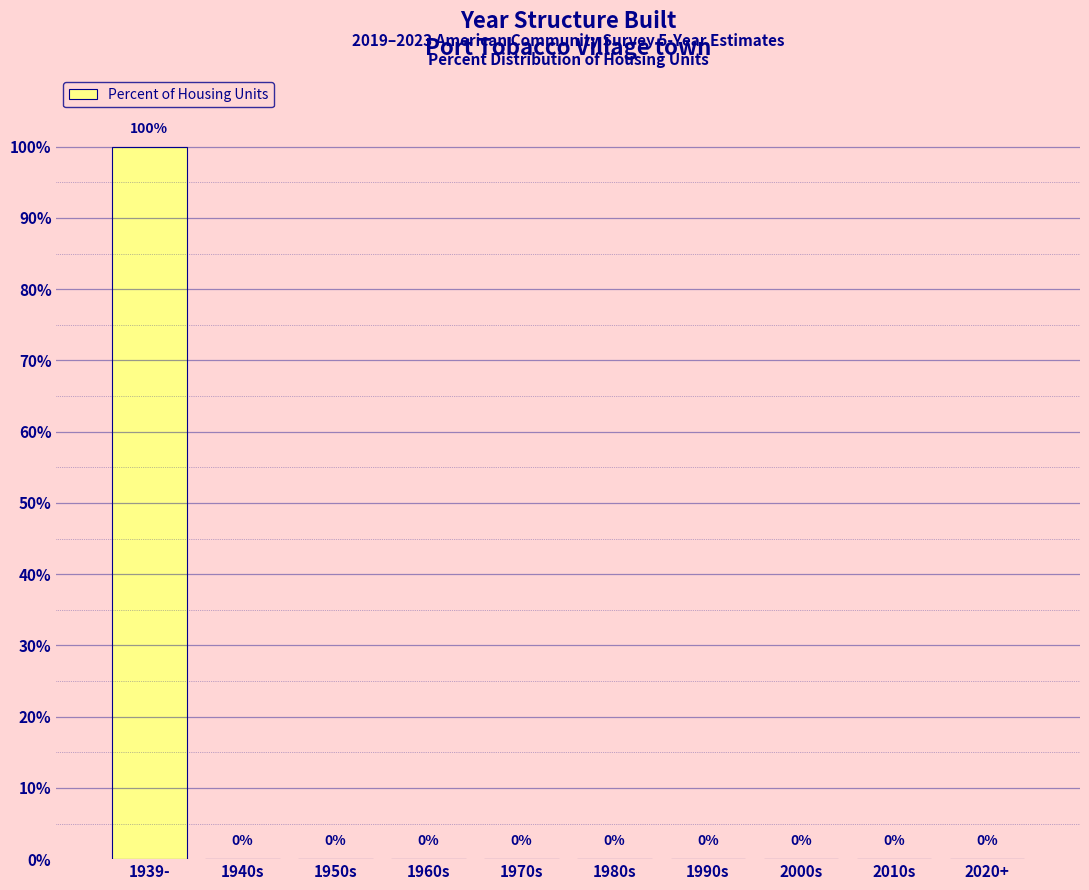

Reading left to right, what are all the values shown in this chart?

1939-=100	1940s=0	1950s=0	1960s=0	1970s=0	1980s=0	1990s=0	2000s=0	2010s=0	2020+=0